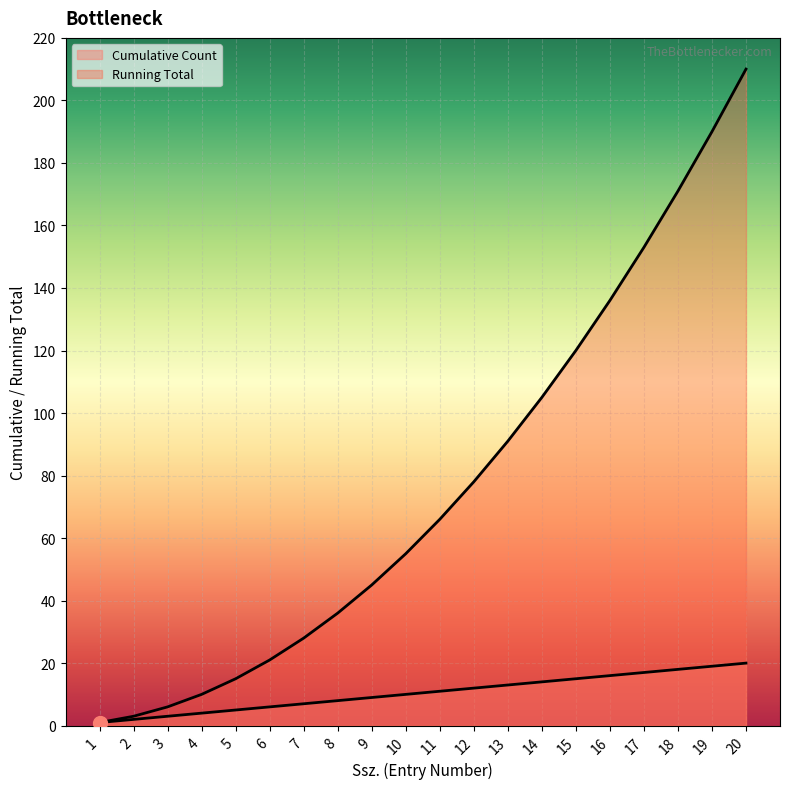

Is the value of Running Total at 1 greater than the value of Cumulative Count at 18?

No